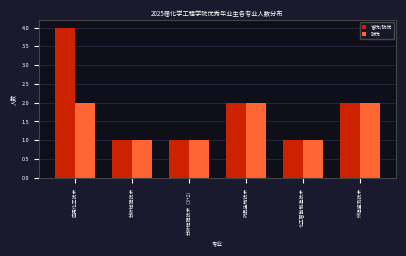

Reading left to right, extract all data points from this chart.

省优/院优: 应用化工技术=4	分析检验技术=1	分析检验技术（3+2）=1	药品生物技术=2	化工智能制造技术=1	环境监测技术=2
院优: 应用化工技术=2	分析检验技术=1	分析检验技术（3+2）=1	药品生物技术=2	化工智能制造技术=1	环境监测技术=2